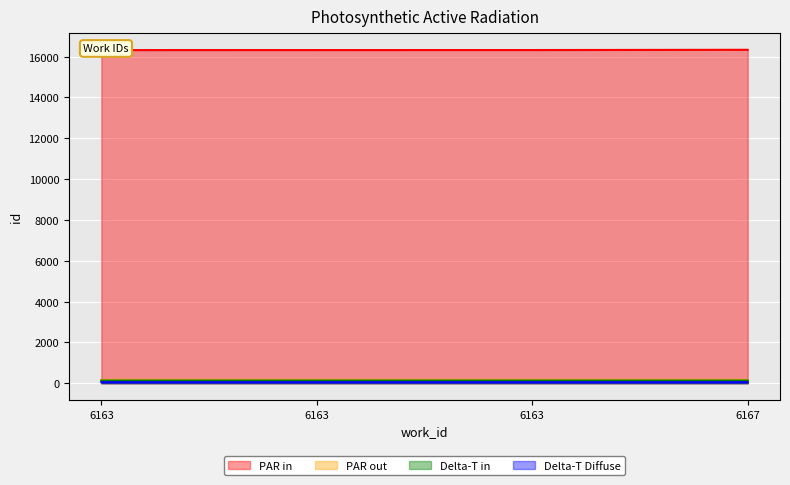

Where does the data first go above 16322?

6167